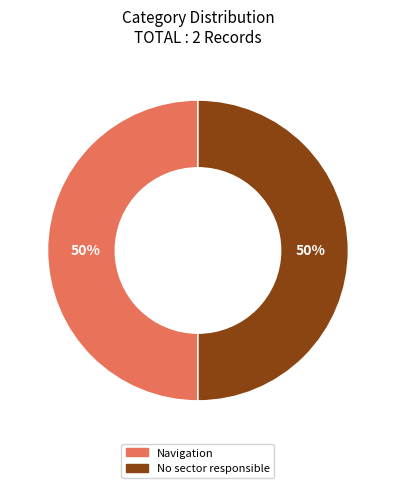

Is the sum of No sector responsible and Navigation greater than half?

Yes